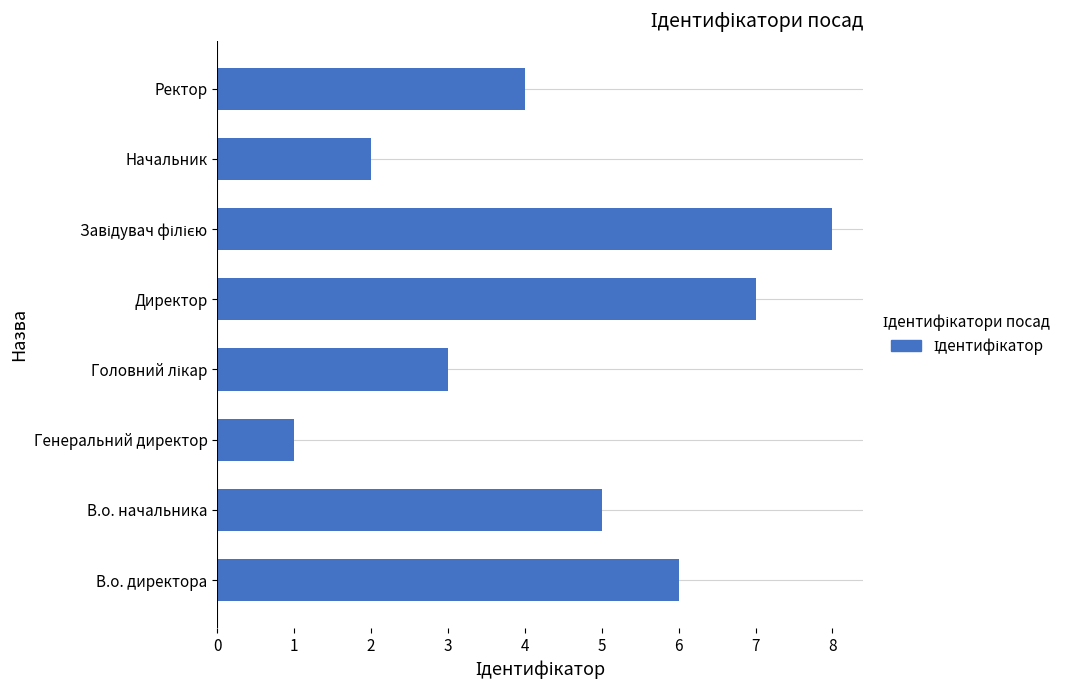

The chart shows a value of 1 at Ректор. True or false?

False